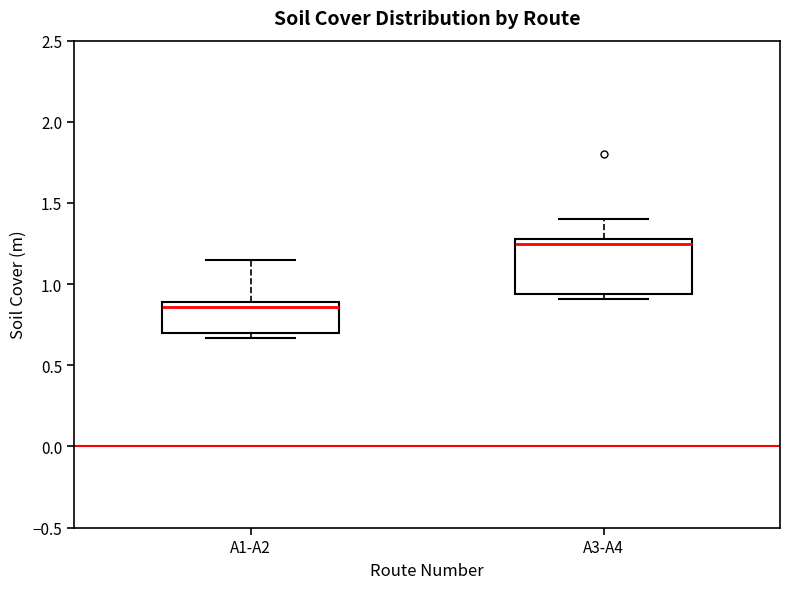

Where is the upper edge of the box for A3-A4 on the y-axis? The values are not printed on the chart, so give them approximately, as read against the axis.

1.30